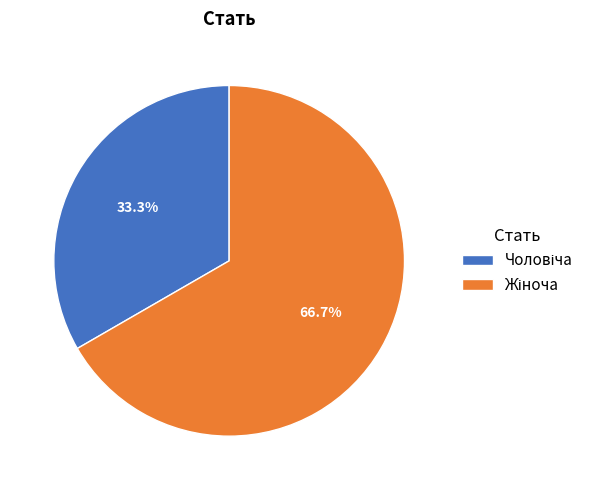

Is there a majority slice in this chart?

Yes